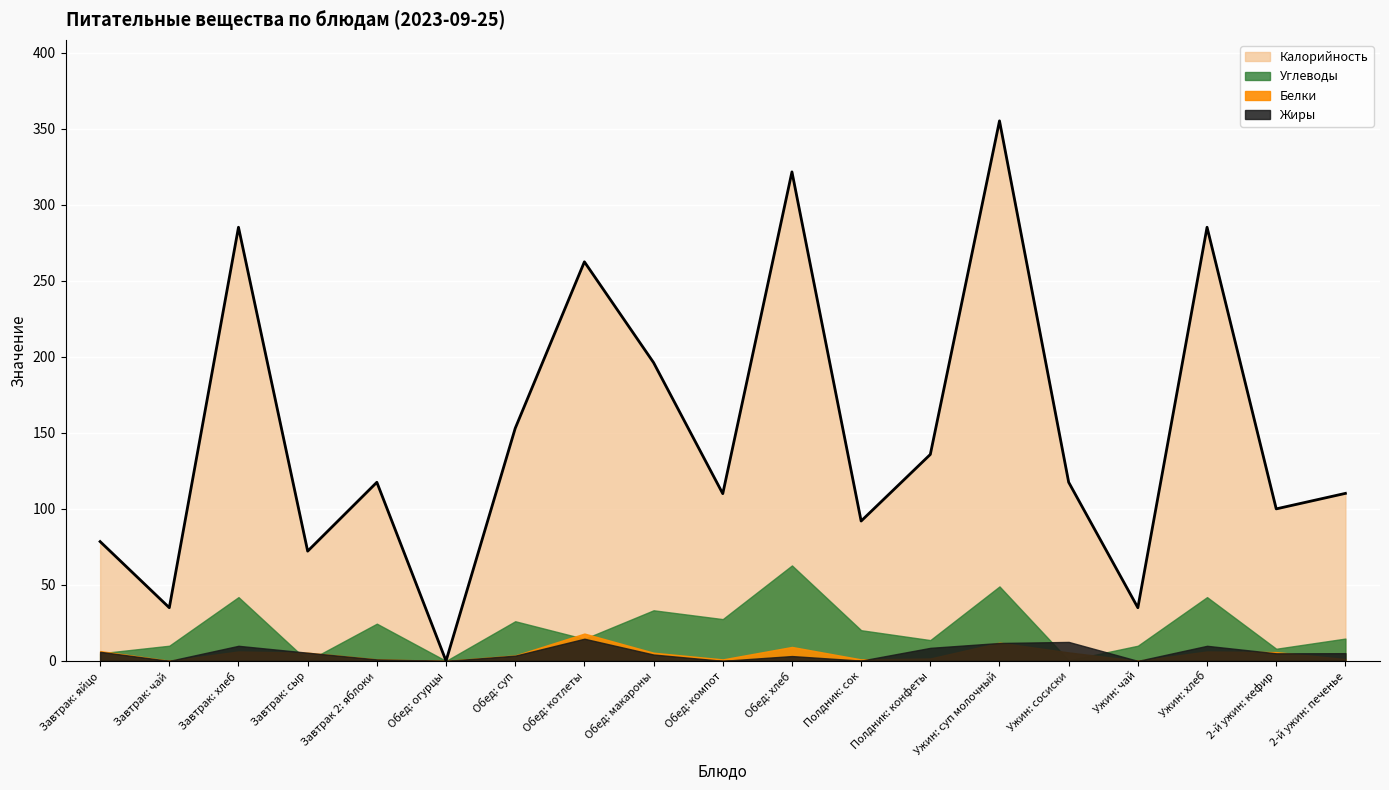

Which series ends up on top after the final intersection of Углеводы and Жиры?

Углеводы